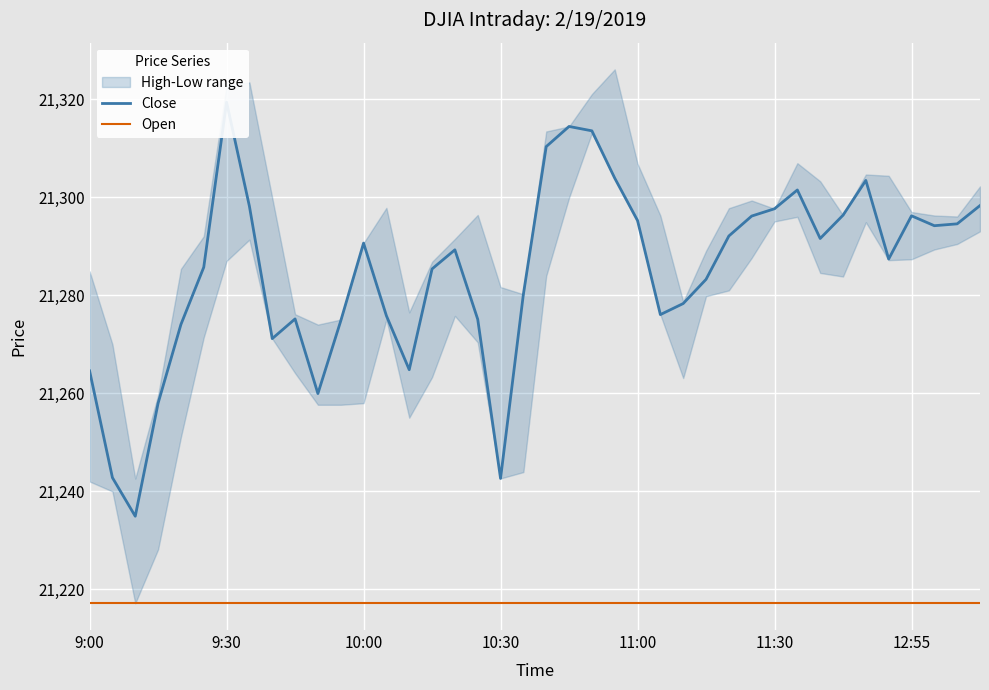

How many lines are shown in the chart?

2